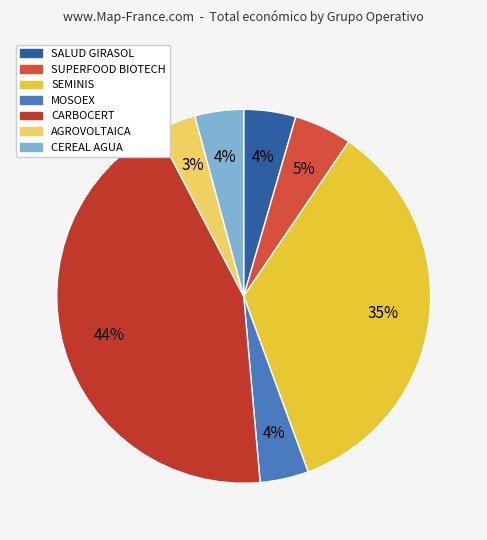

How many slices are in this pie chart?

7